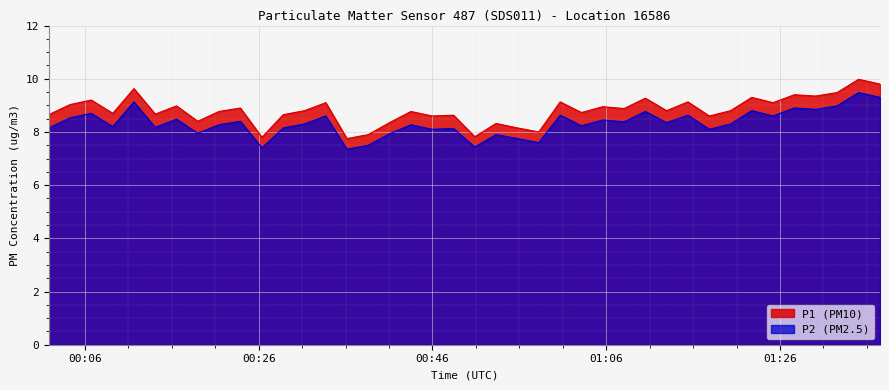

What is the greatest value displayed?

10.0